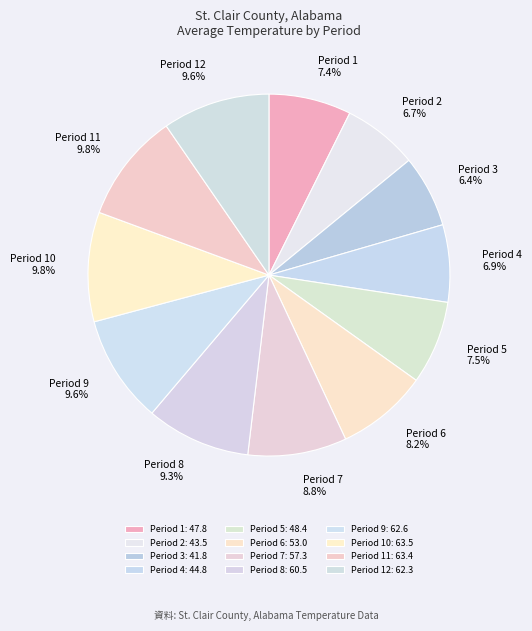

How many segments does this pie chart have?

12